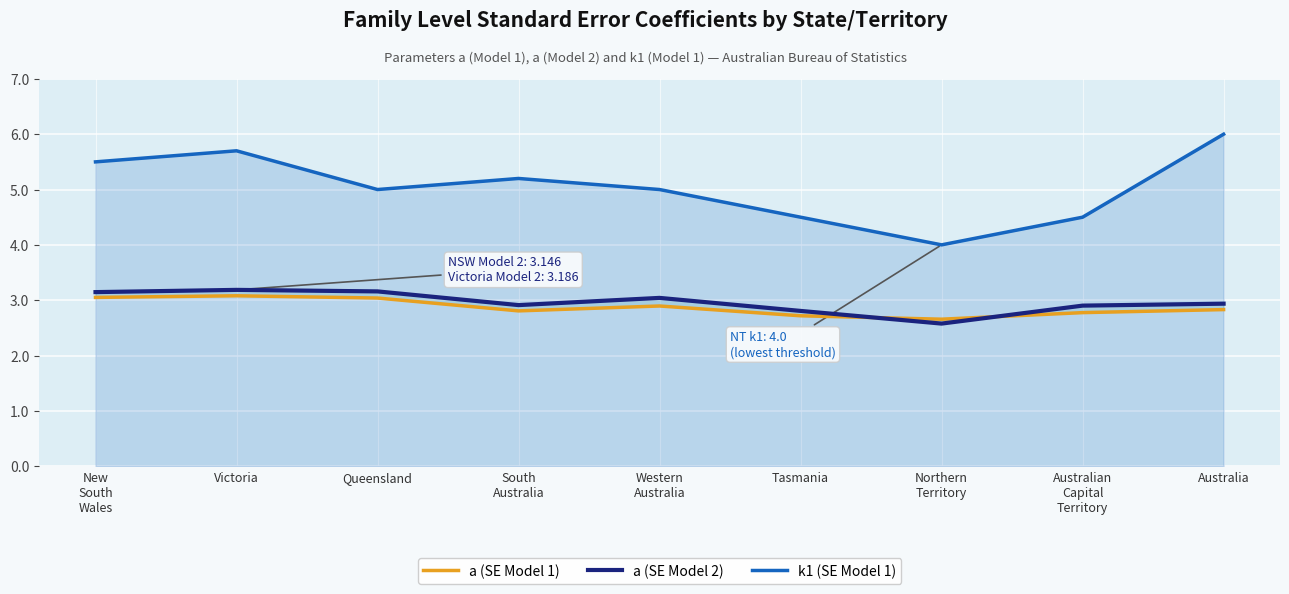

What is the value of the a (SE Model 2) point at the 5th from the left?

3.0